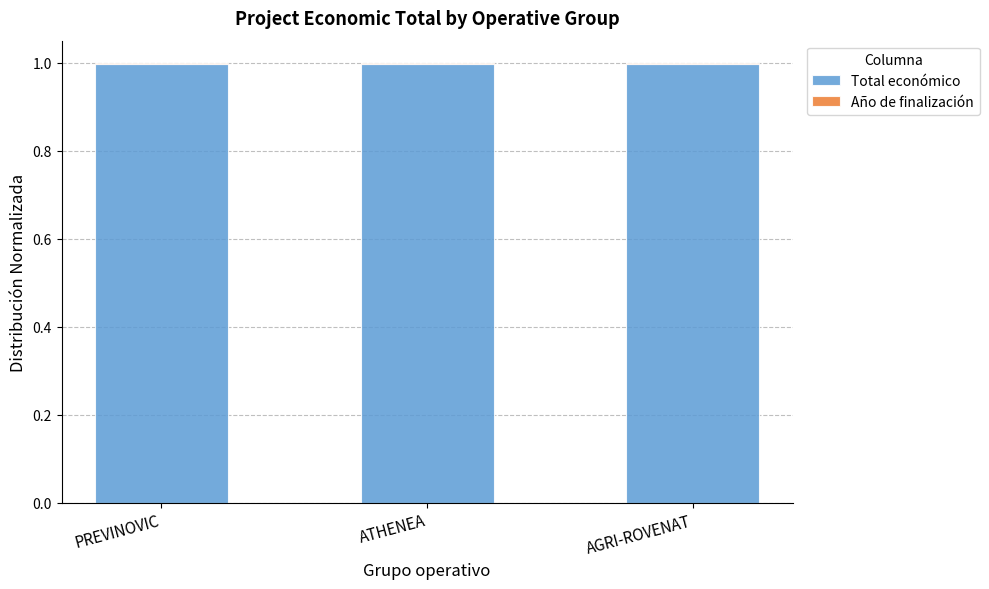

What is the lowest value of the Total económico series?

1.0